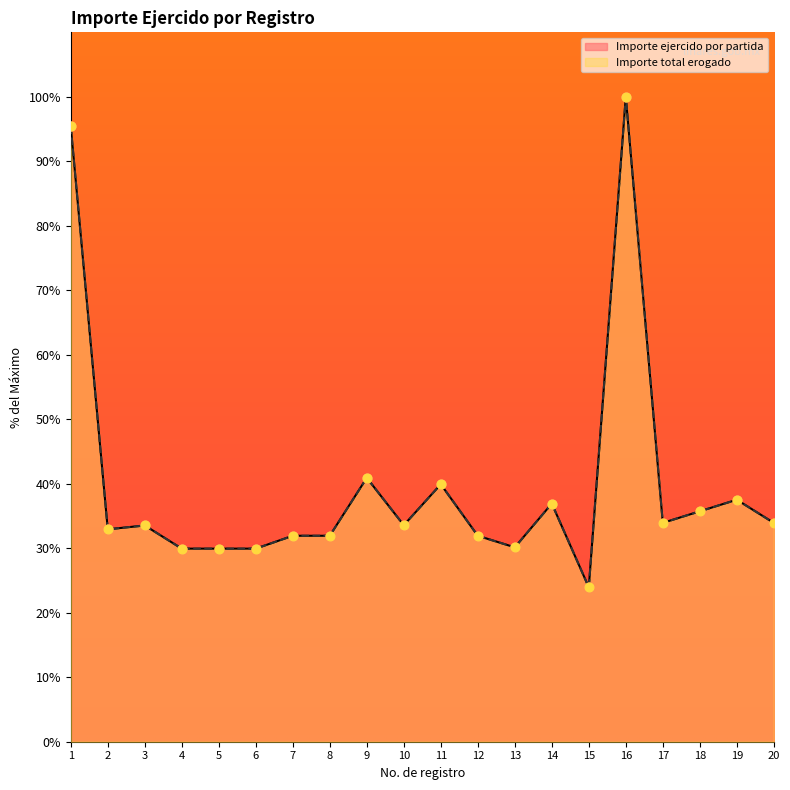

What are all the series names shown in the legend?

Importe ejercido por partida, Importe total erogado